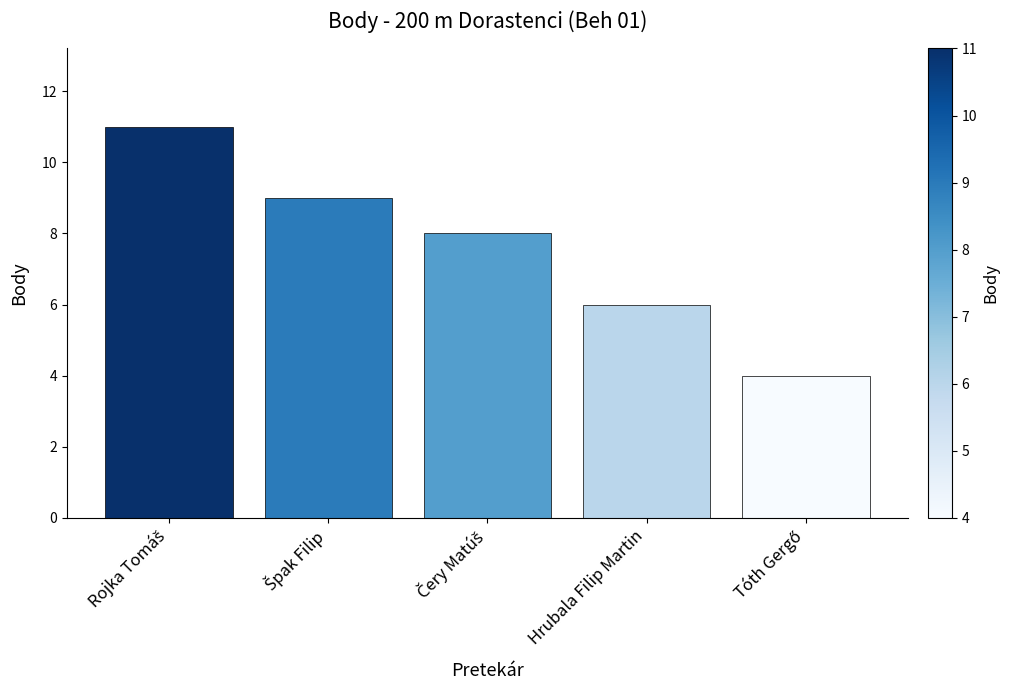

What is the value of the 5th bar from the left?

4